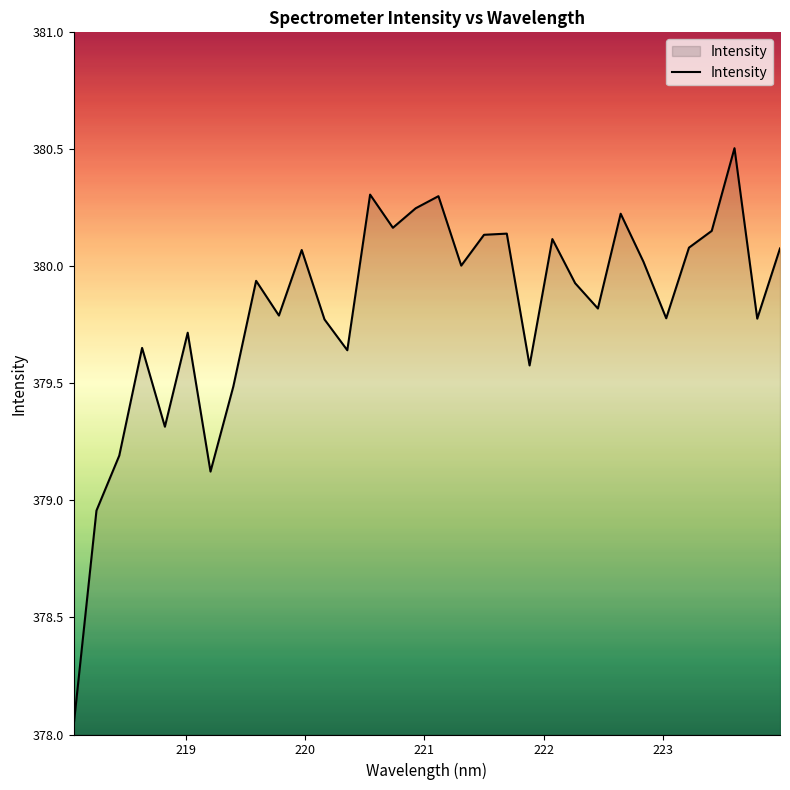

Count the number of values greater than 379.

30